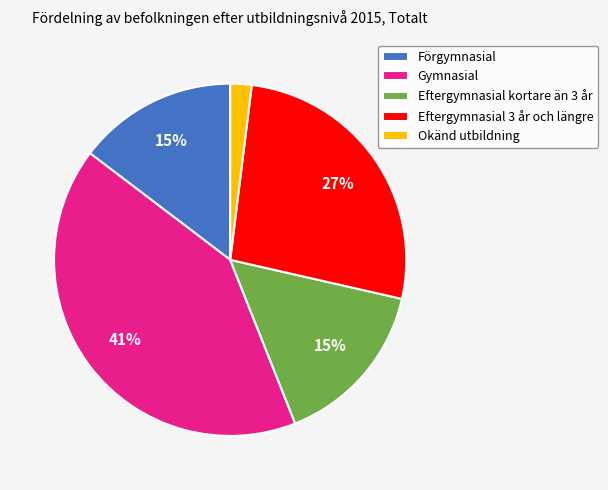

What is the ratio of the value at Gymnasial to the value at Eftergymnasial kortare än 3 år?

2.7